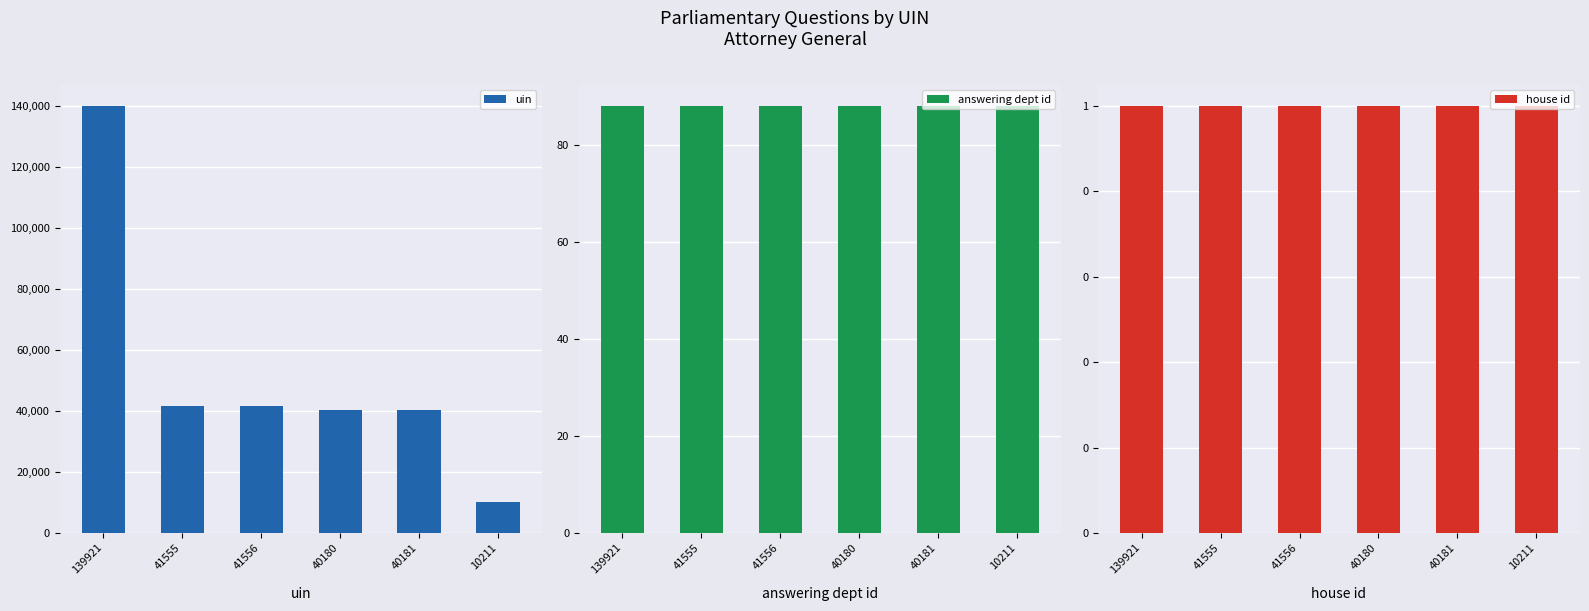

What is the minimum value shown in the chart?

1